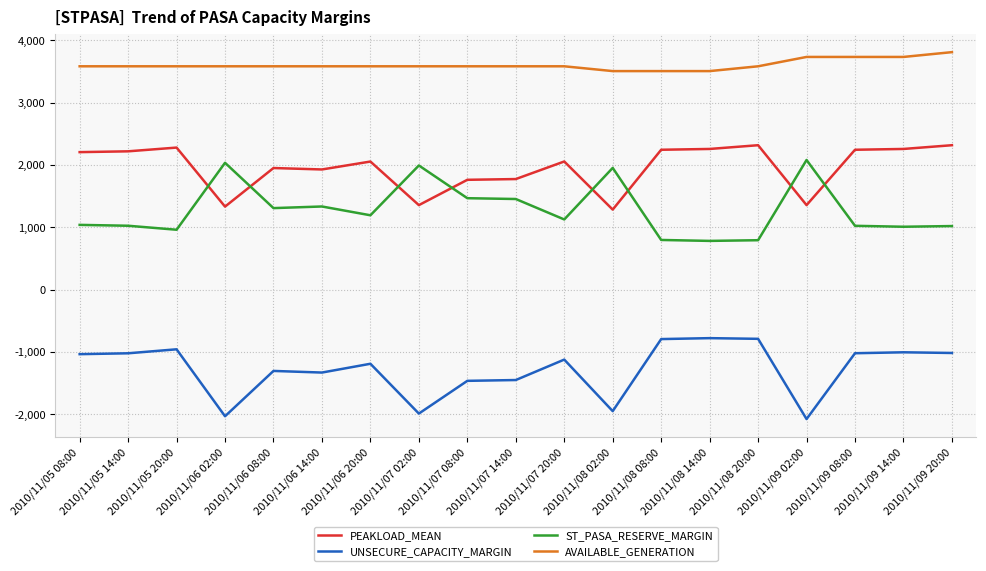

True or false: ST_PASA_RESERVE_MARGIN and AVAILABLE_GENERATION intersect in this chart.

False